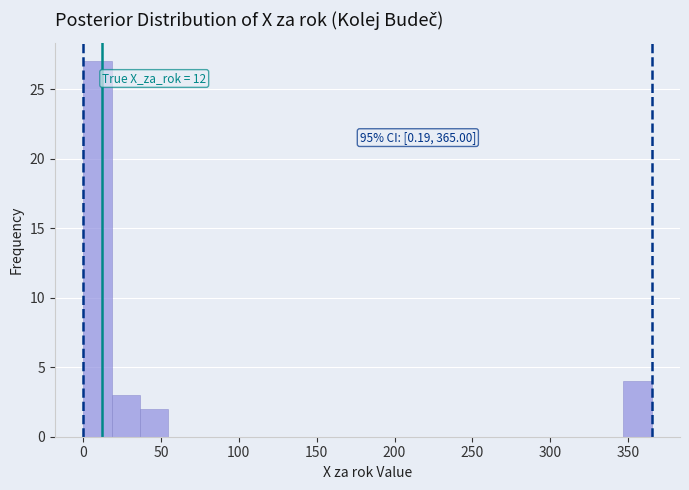

Around what value on the x-axis is the tallest bar? Give the approximate position of its centre, as read against the axis.

10